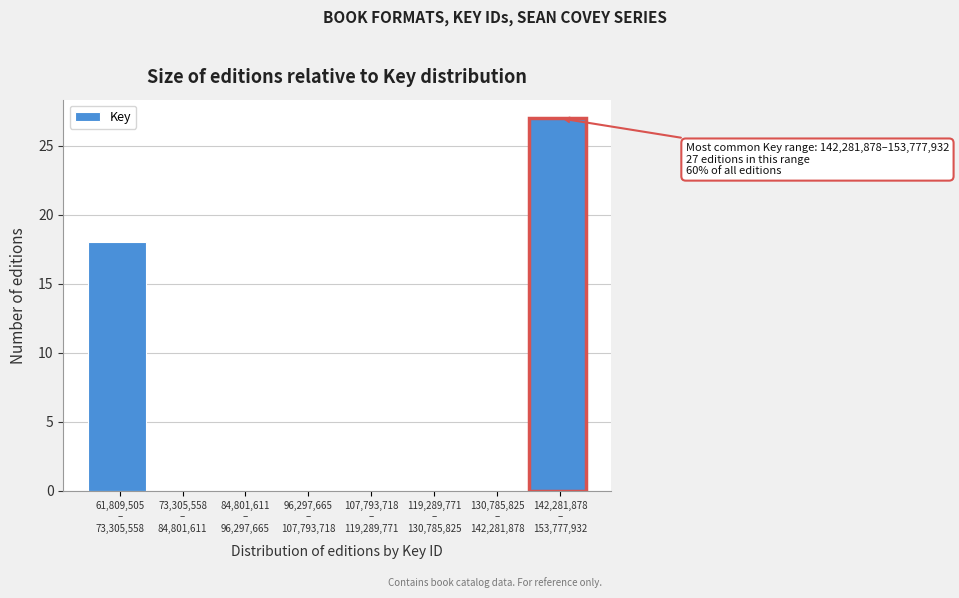

What is the sum of all values?

45